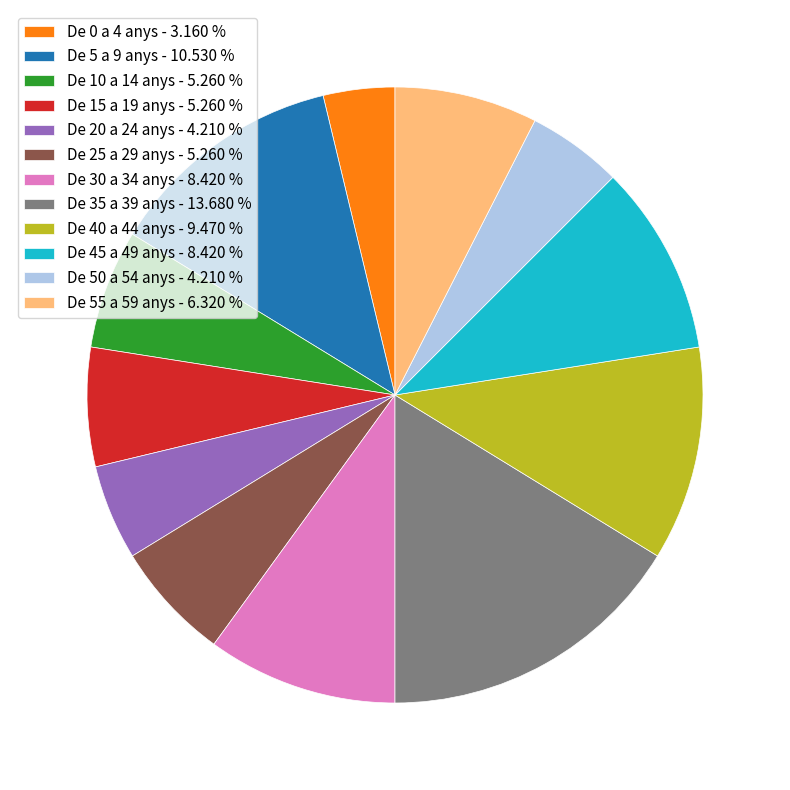

The De 10 a 14 anys slice represents 1% of the pie. True or false?

False